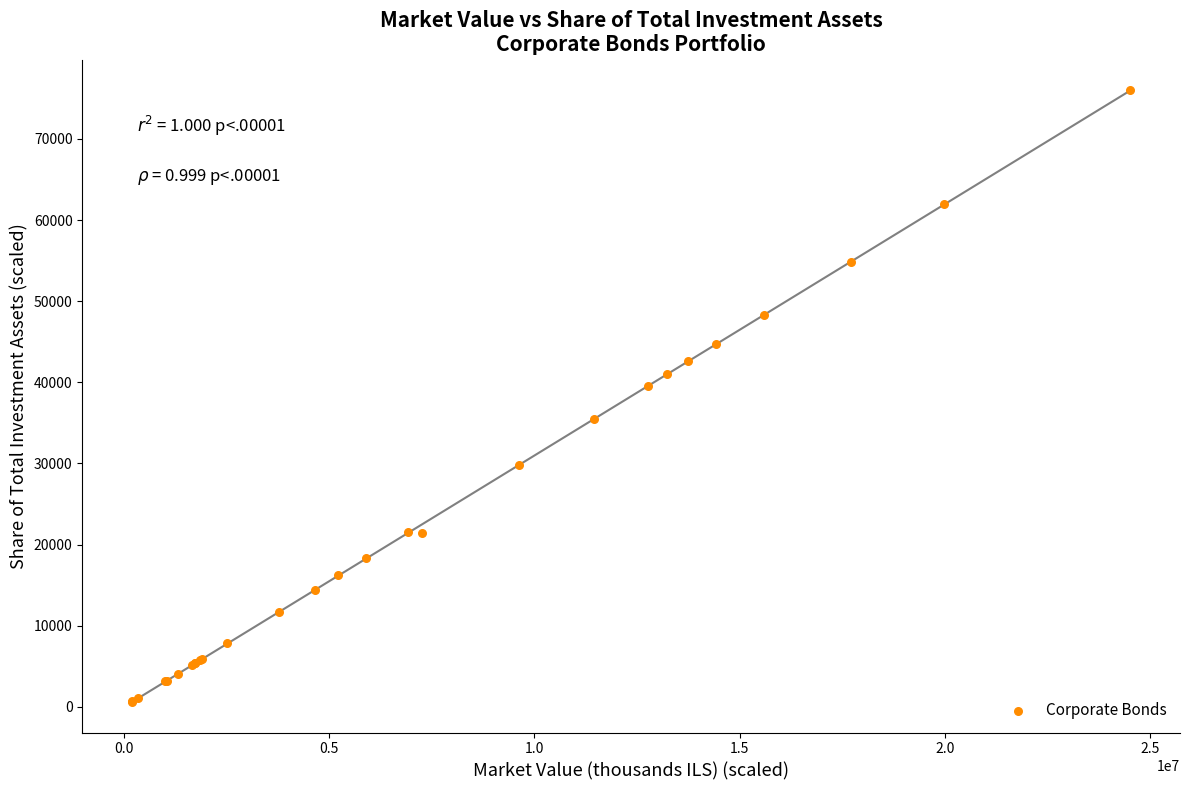

What Y value in the scatter plot is closest to 38320?

39570.7